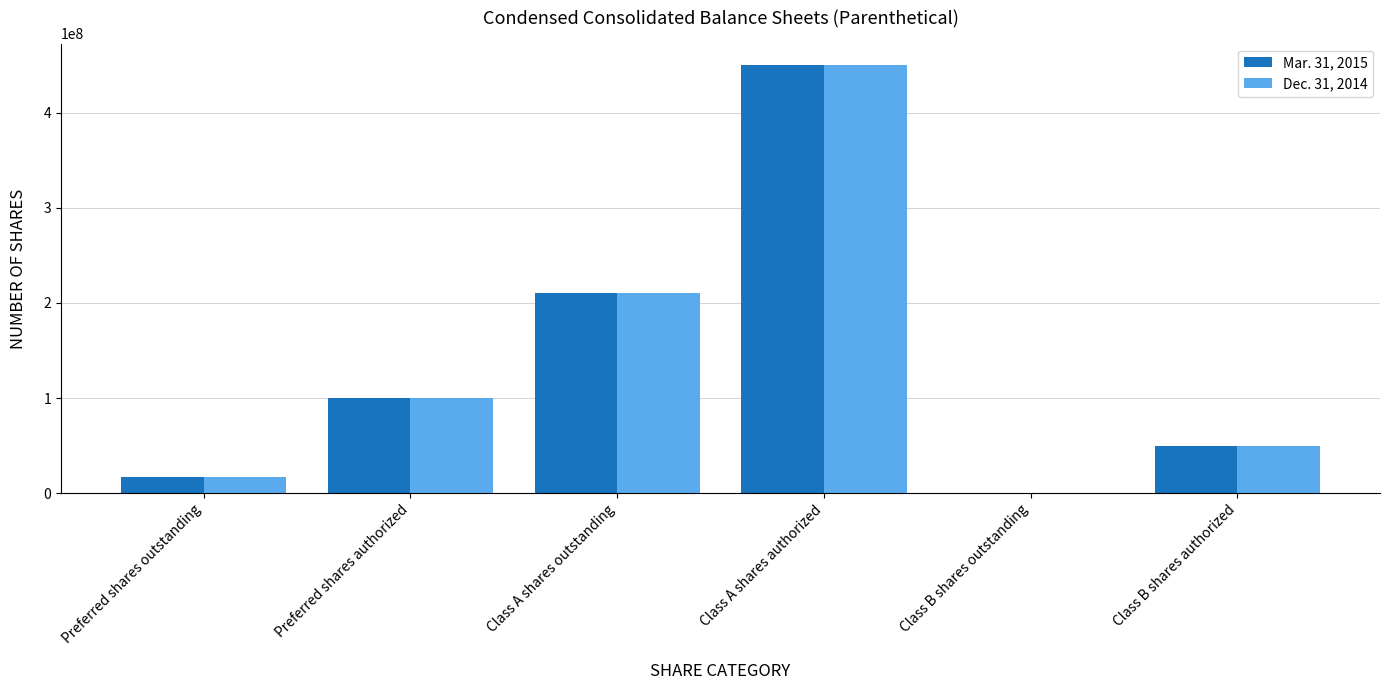

True or false: Mar. 31, 2015 has a value of 50000000 at Class B shares authorized.

True